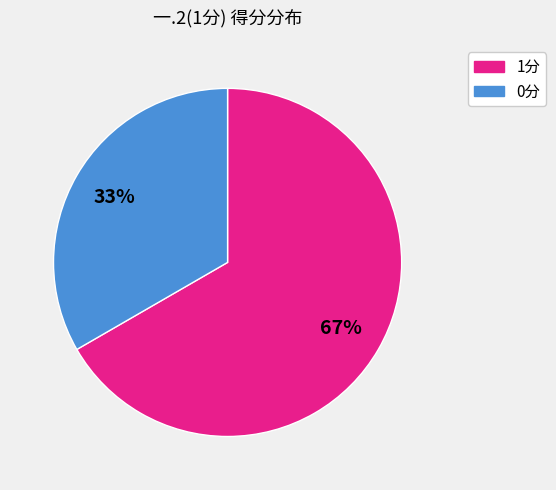

Does any single category account for the majority?

Yes